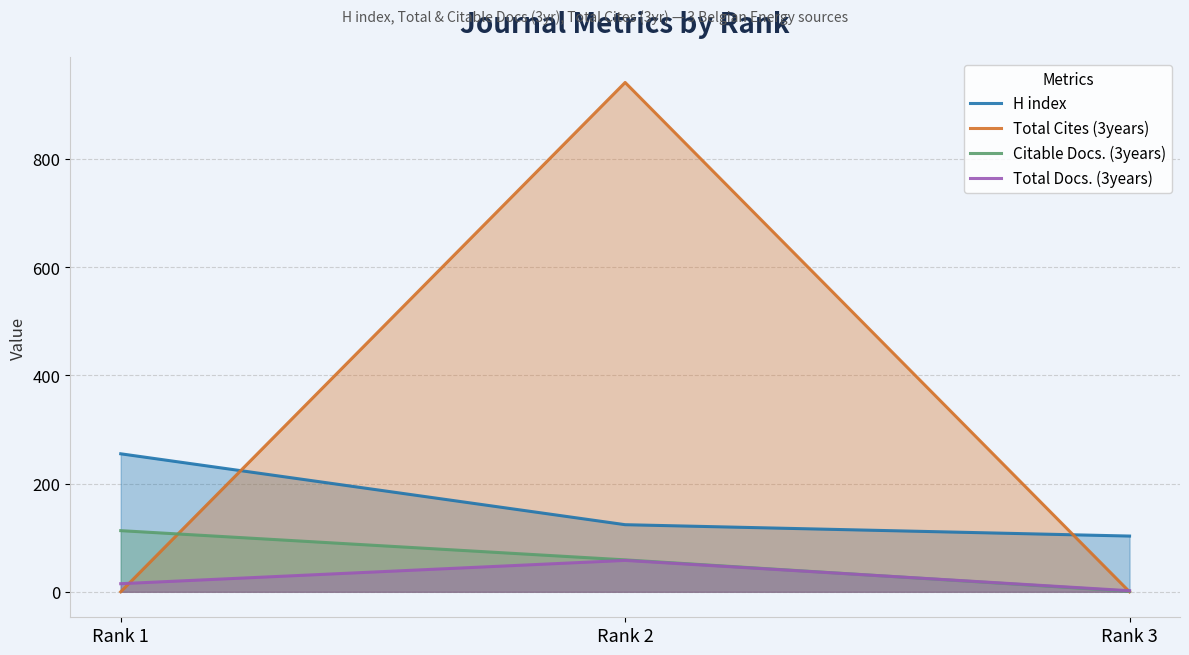

Where is Total Docs. (3years) nearest to the value 30?

Rank 1